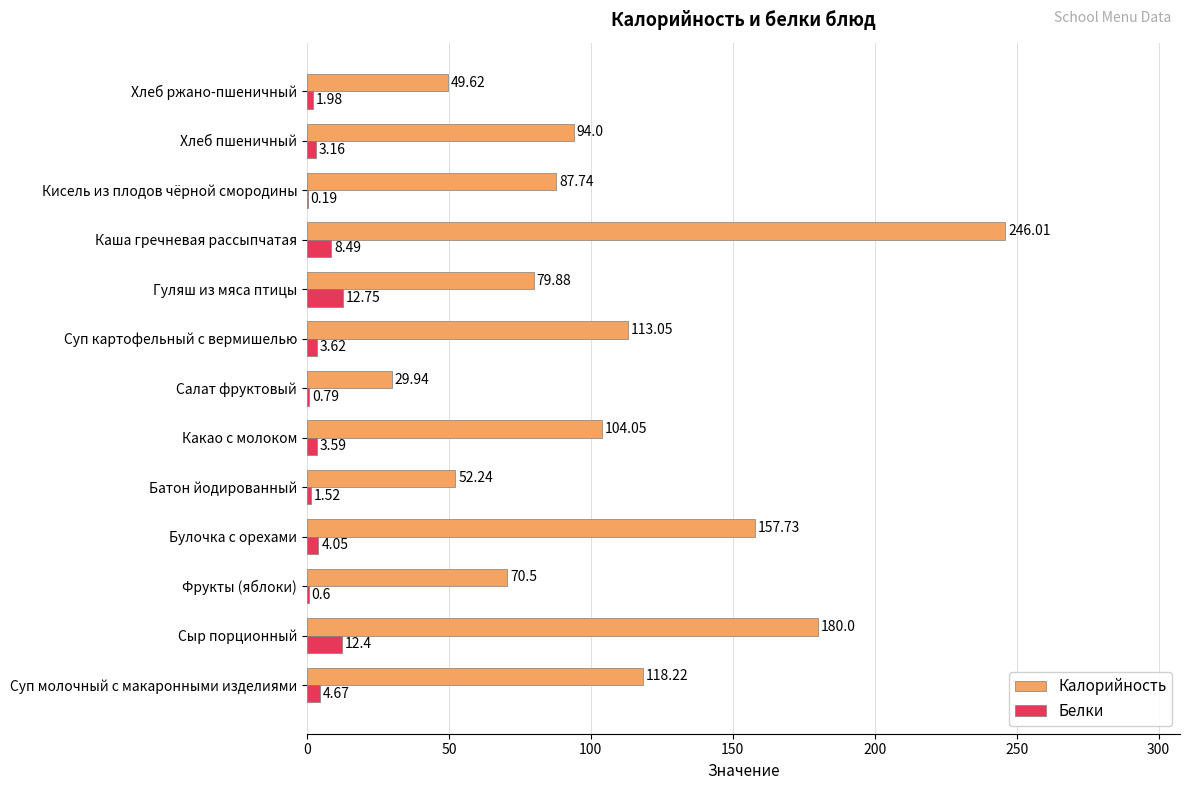

What is the sum of the Белки values at Суп картофельный с вермишелью and Гуляш из мяса птицы?

16.4